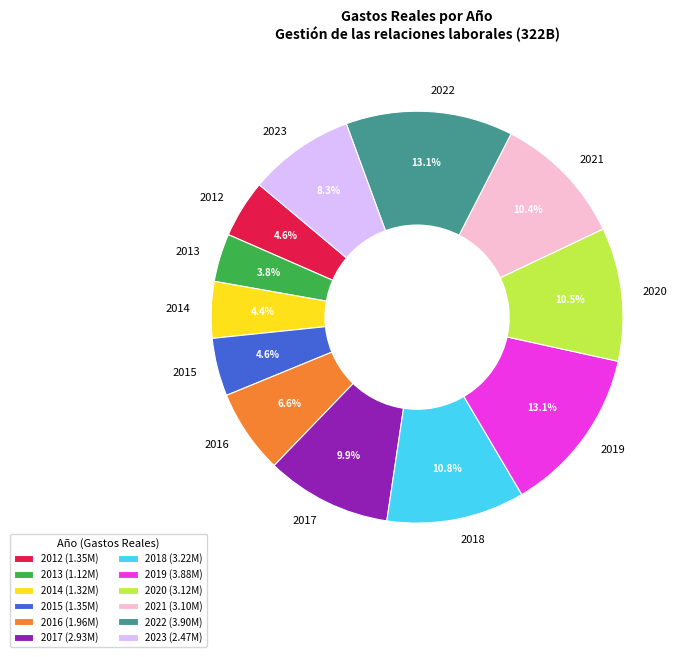

Is the sum of 2017 and 2020 greater than half?

No